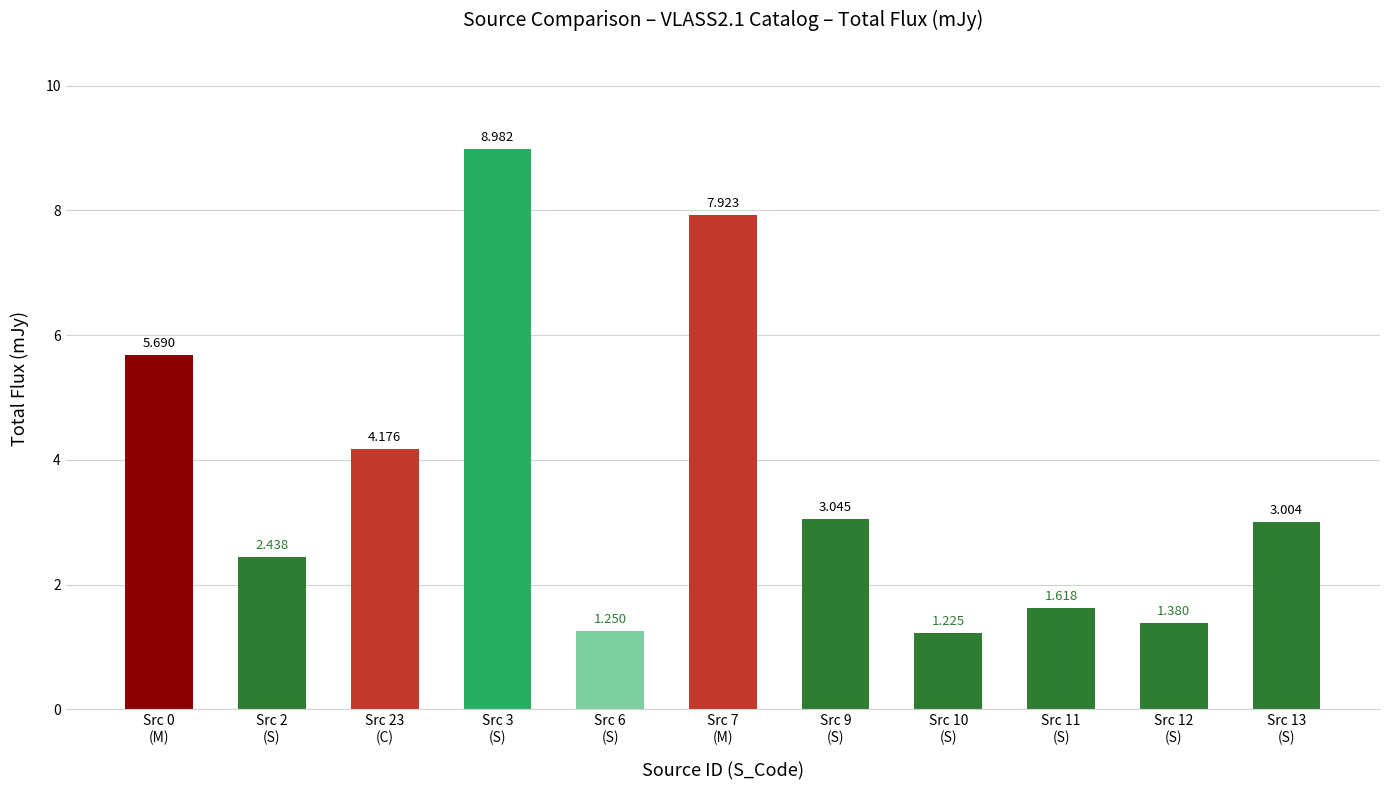

What is the difference between the values at Src 3
(S) and Src 13
(S)?

6.0